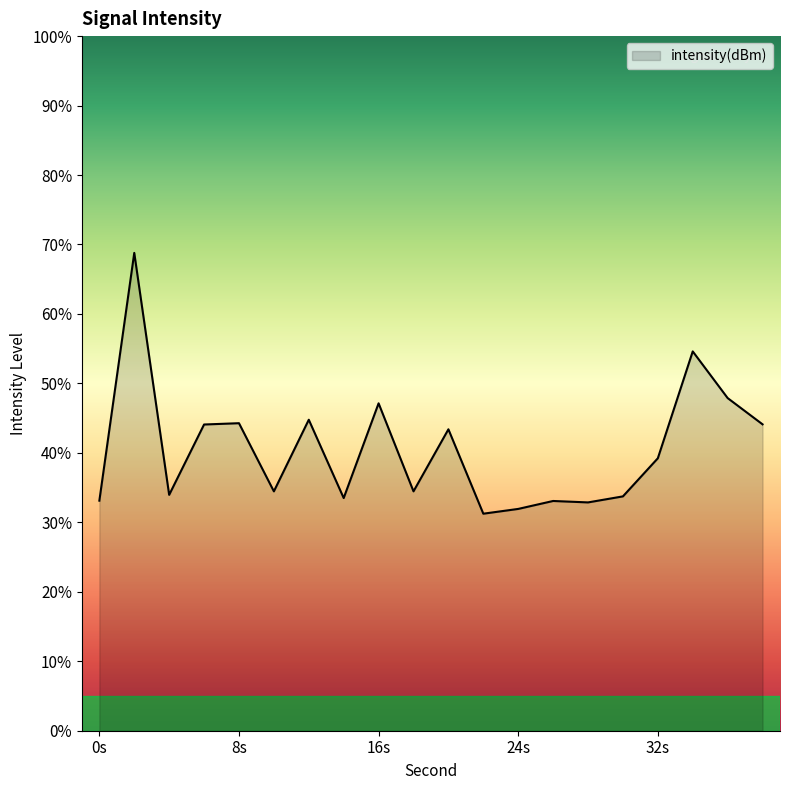

What is the maximum value shown in the chart?

68.8